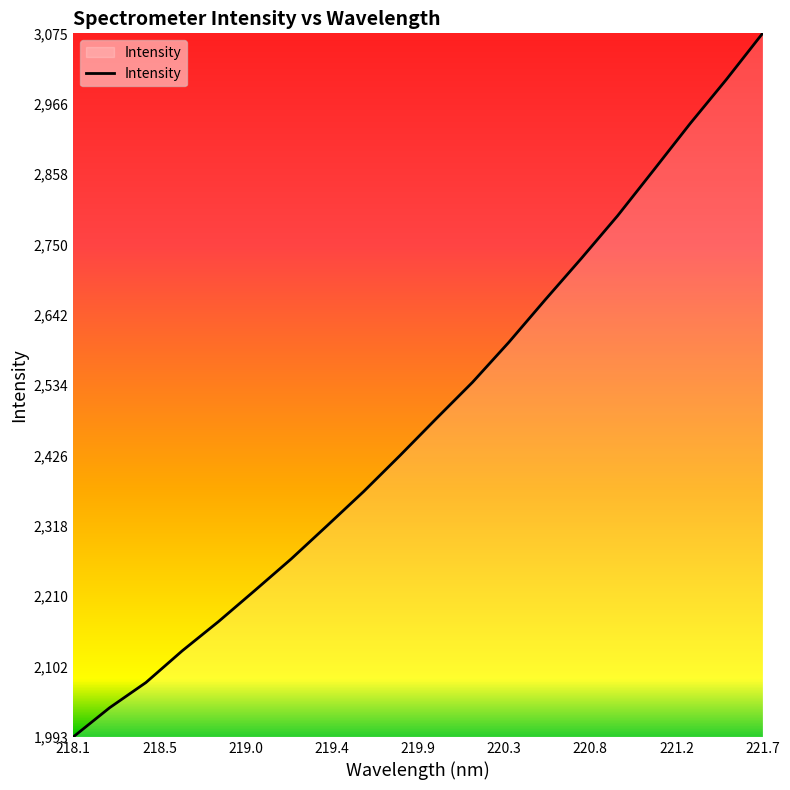

What is the difference between the maximum and minimum values?

1081.1